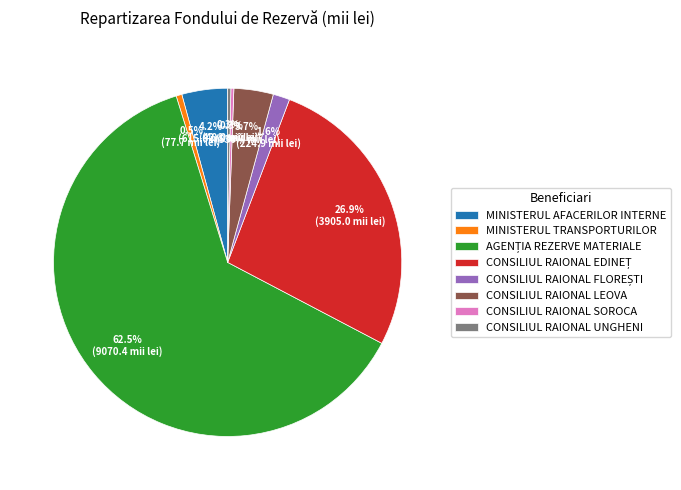

Is CONSILIUL RAIONAL UNGHENI the majority of the pie?

No